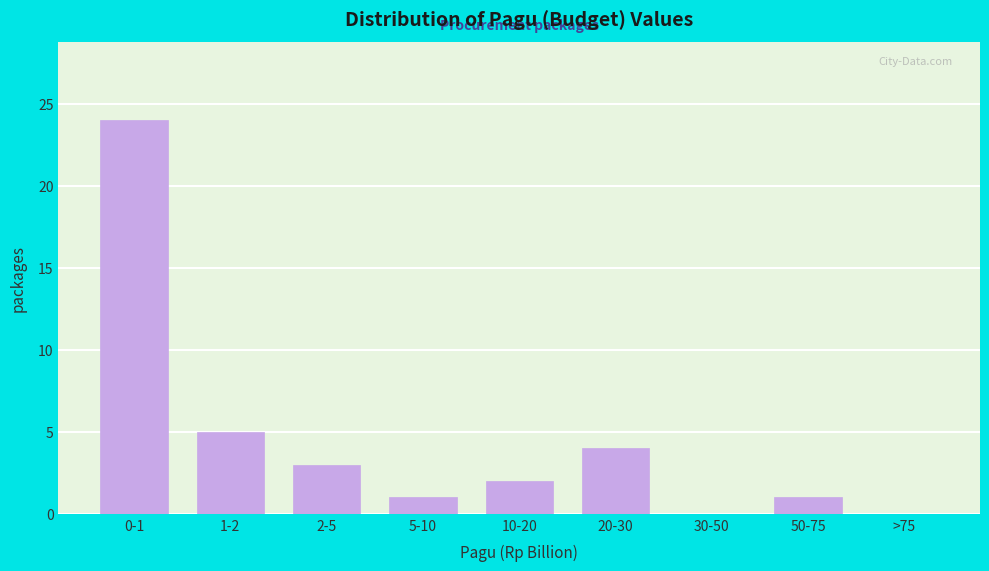

Reading left to right, what are all the values shown in this chart?

0-1=24	1-2=5	2-5=3	5-10=1	10-20=2	20-30=4	30-50=0	50-75=1	>75=0